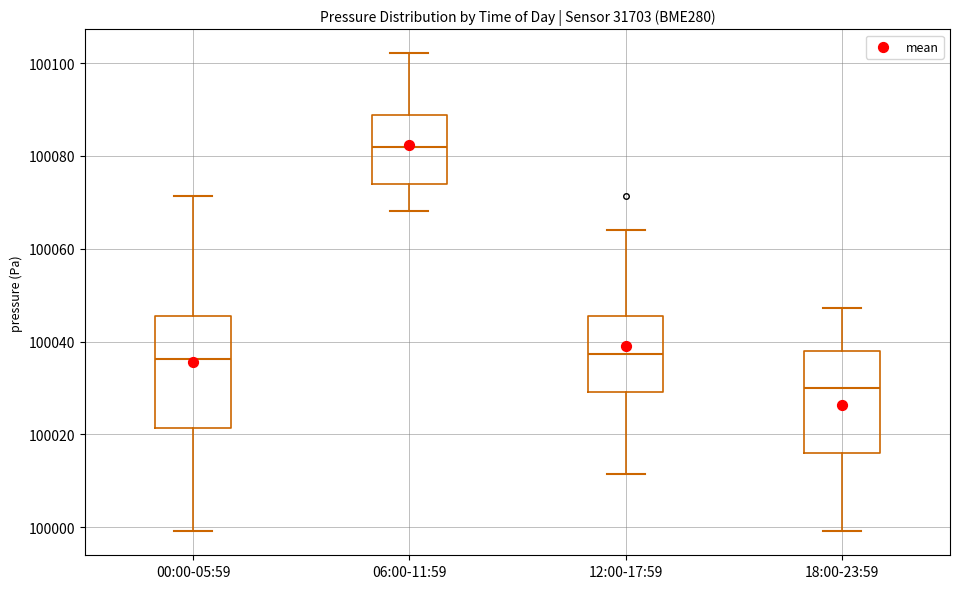

Reading left to right, read every box against the y-axis: the position of its median line, the range the box covers, and the ends of its whiskers. The values are not printed on the chart, so give them approximately, as read against the axis.

00:00-05:59: median 100036, box 100022 to 100046, whiskers 100000 to 100072
06:00-11:59: median 100082, box 100074 to 100088, whiskers 100068 to 100102
12:00-17:59: median 100038, box 100030 to 100046, whiskers 100012 to 100064
18:00-23:59: median 100030, box 100016 to 100038, whiskers 100000 to 100048